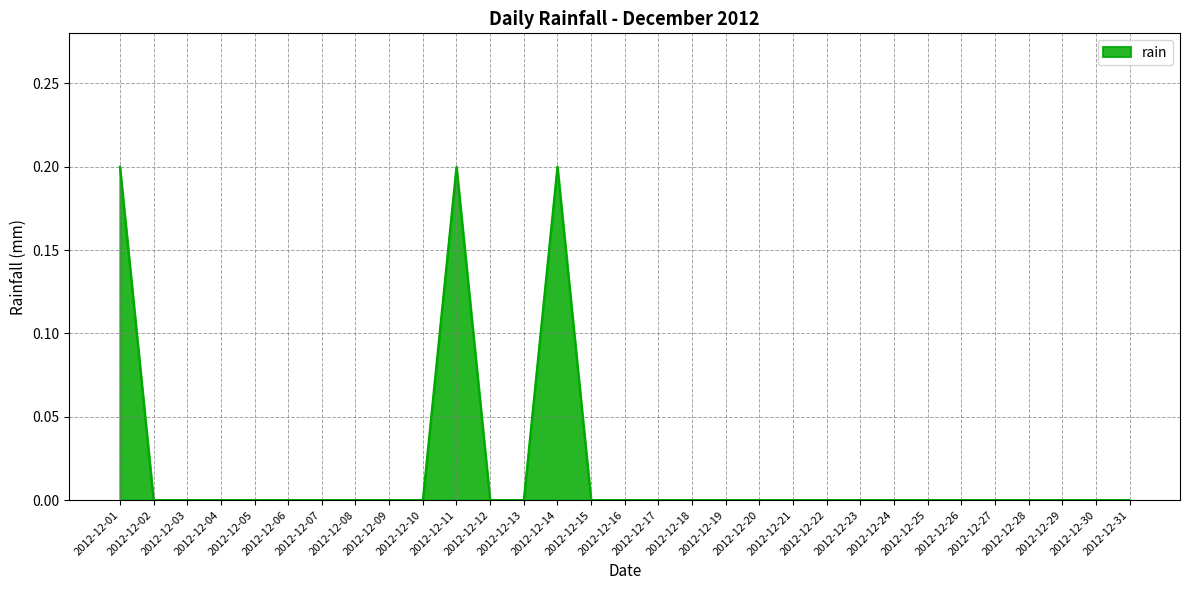

Is it true that the value at 2012-12-14 is 0.1?

False